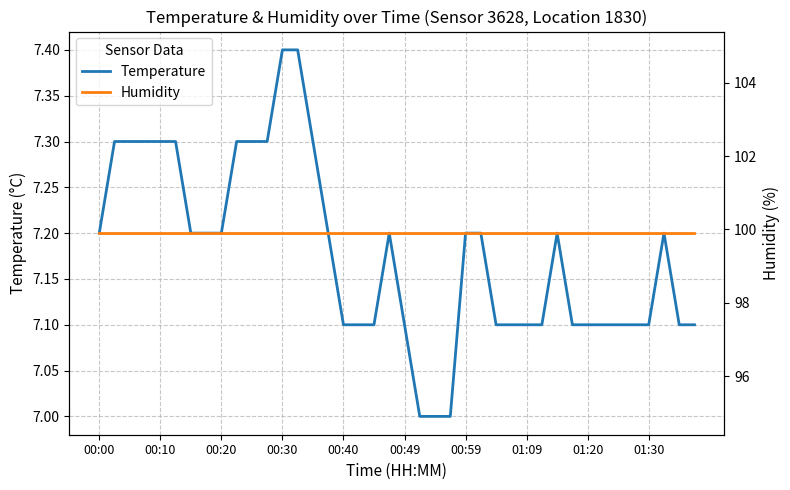

What is the maximum value for Temperature?

7.4